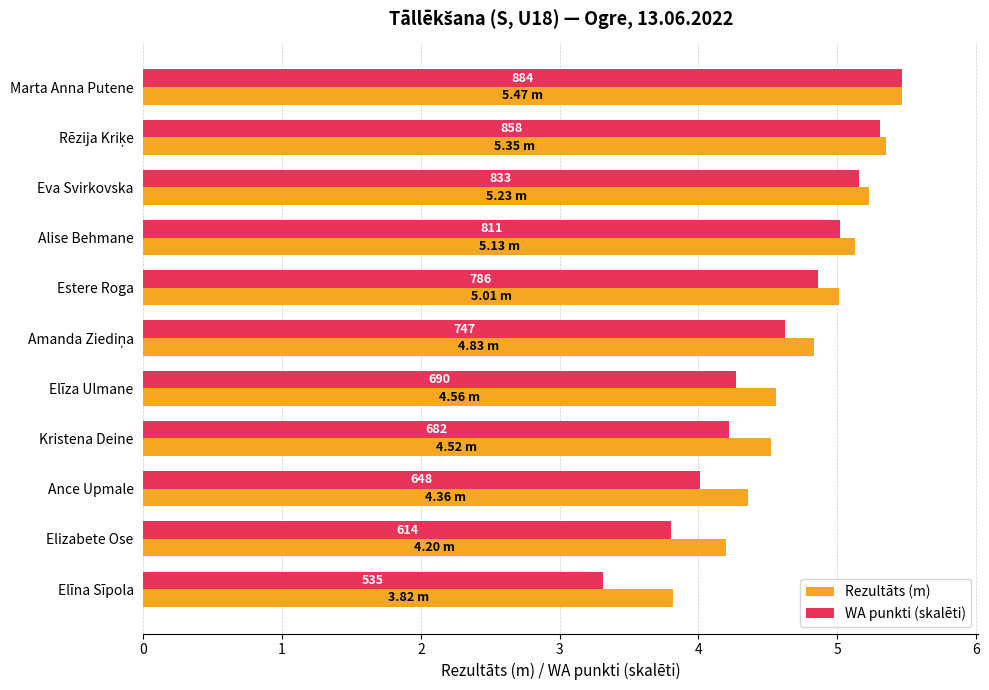

What are all the series names shown in the legend?

Rezultāts (m), WA punkti (skalēti)